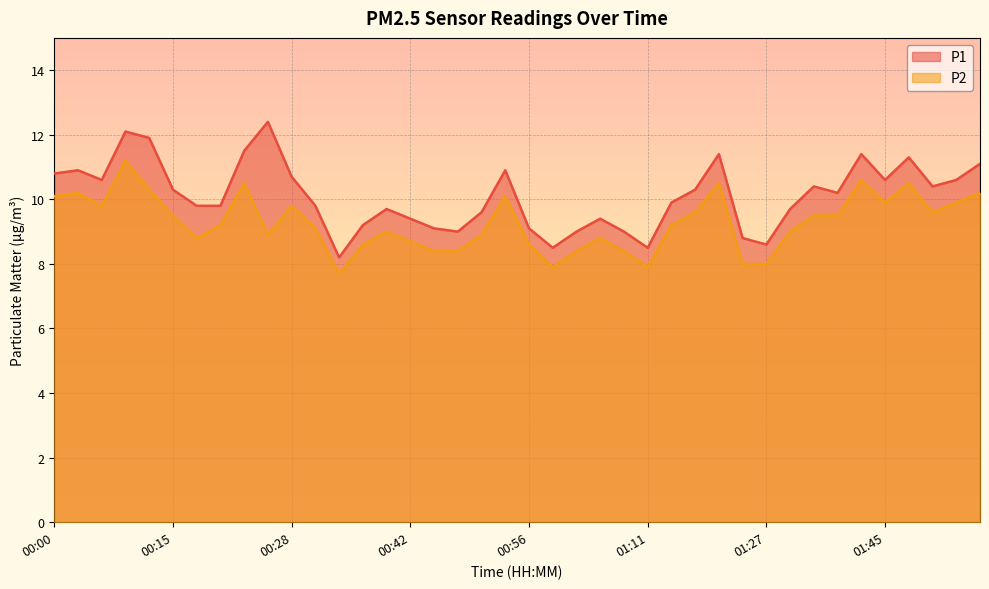

True or false: P2 and P1 intersect in this chart.

False